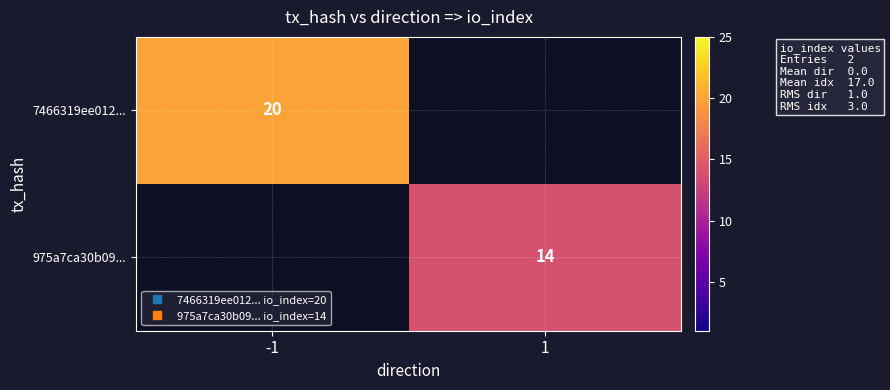

Between 1 and -1, which is larger?

-1